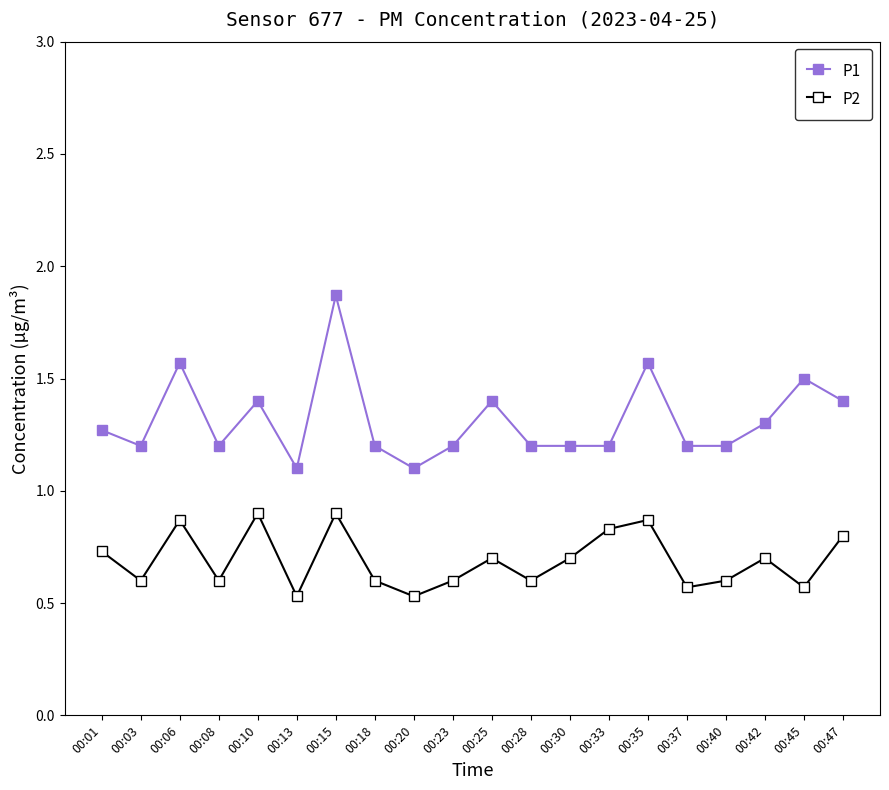

Rank the series by their average value, from lowest to highest.

P2, P1